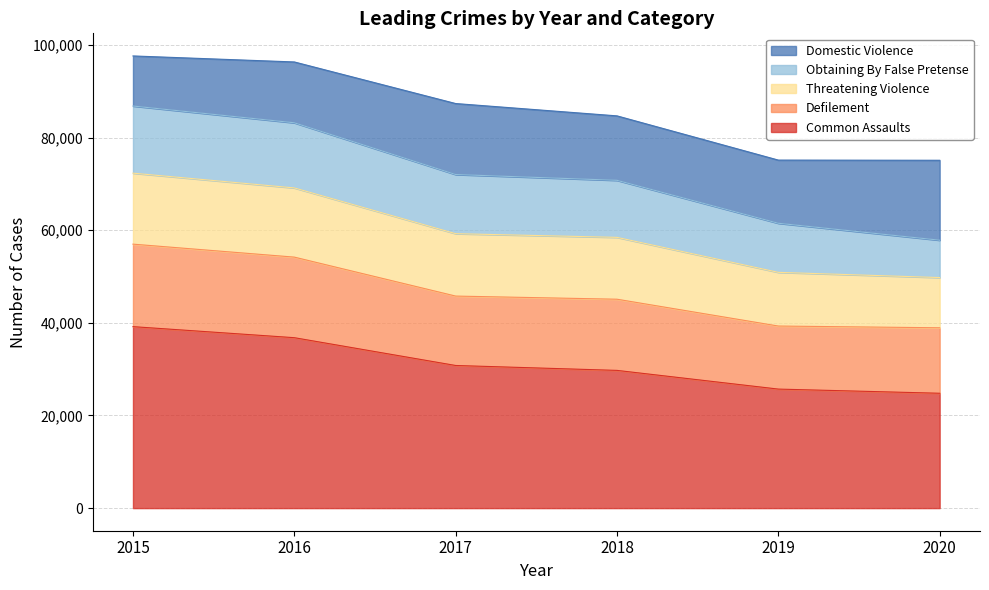

What is the total value across all series at 2020?

75102